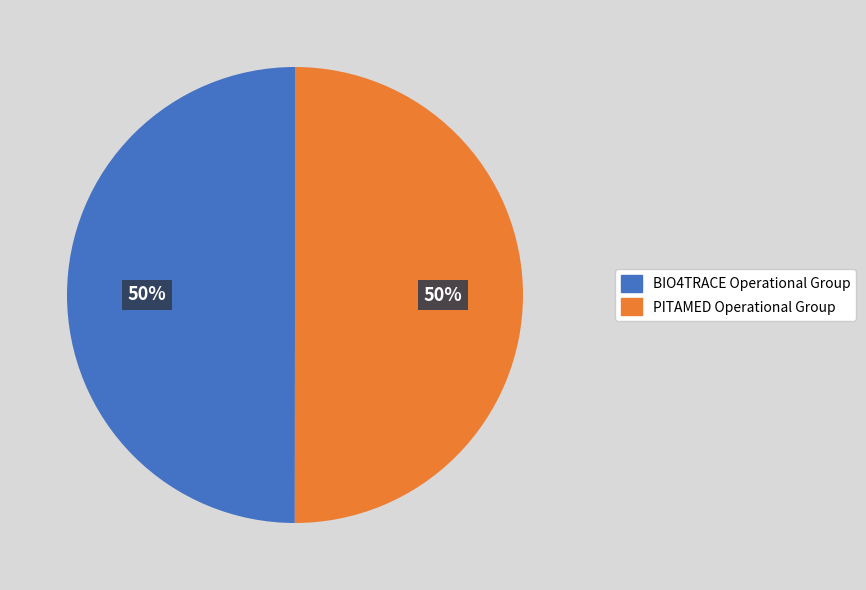

To the nearest percent, what is the average slice percentage?

50%